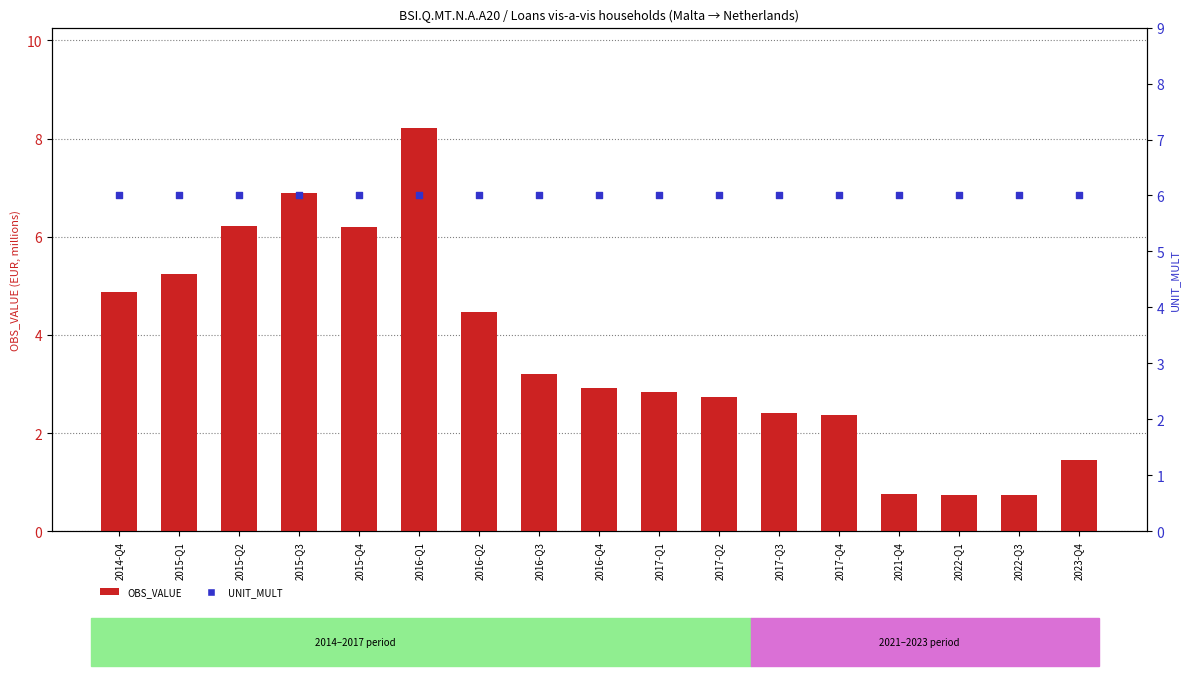

What is the total value across all series at 2017-Q3?

8.4